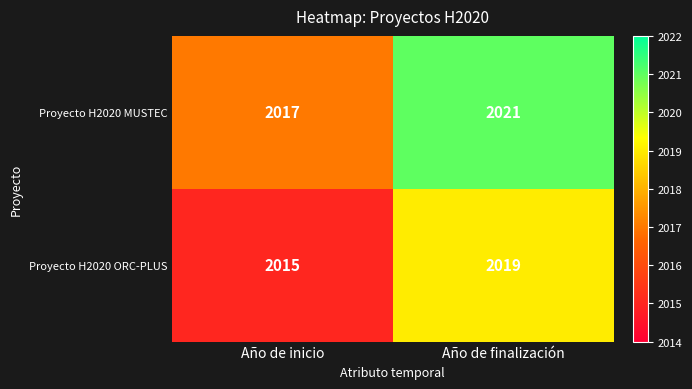

What is the difference between the maximum and minimum values in the Proyecto H2020 ORC-PLUS series?

4